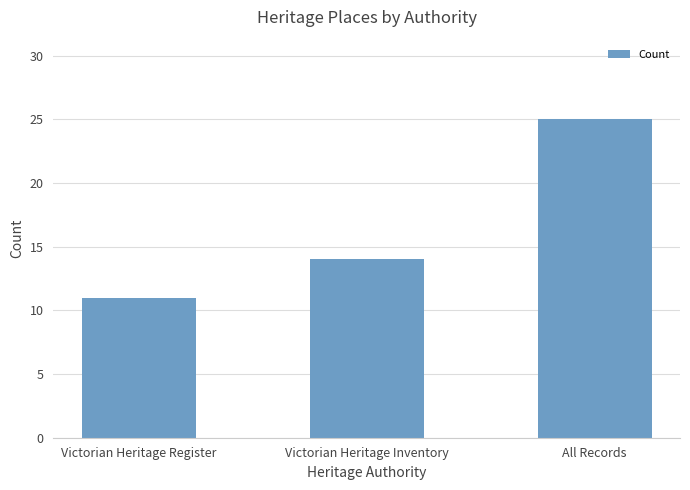

The value at Victorian Heritage Inventory is 14. True or false?

True